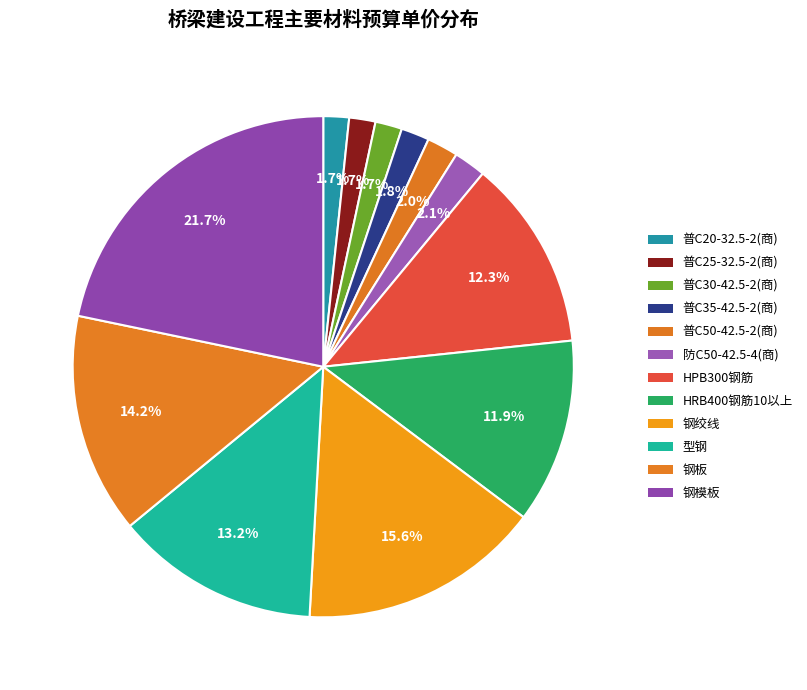

The 型钢 slice represents 19% of the pie. True or false?

False